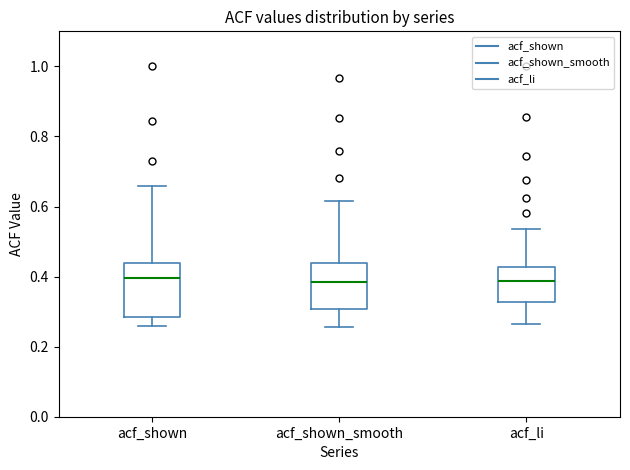

Where does the upper whisker of the box for acf_shown end on the y-axis? The values are not printed on the chart, so give them approximately, as read against the axis.

0.66